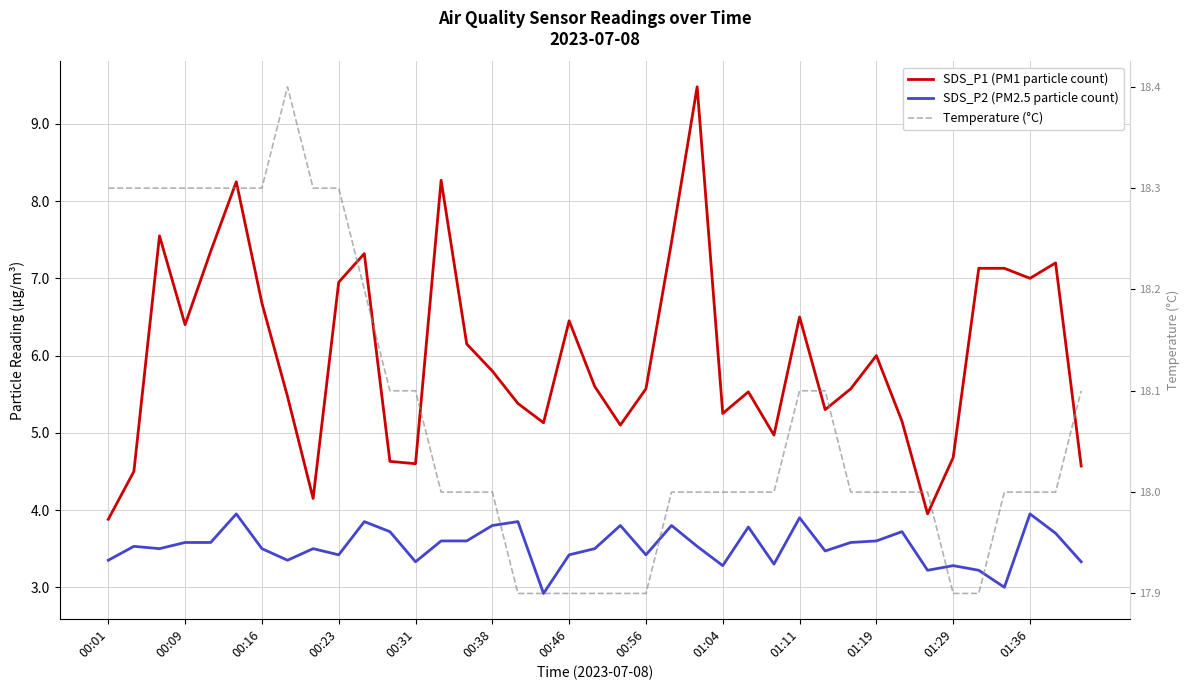

What is the value of the SDS_P1 (PM1 particle count) point at the 22nd from the left?

5.6